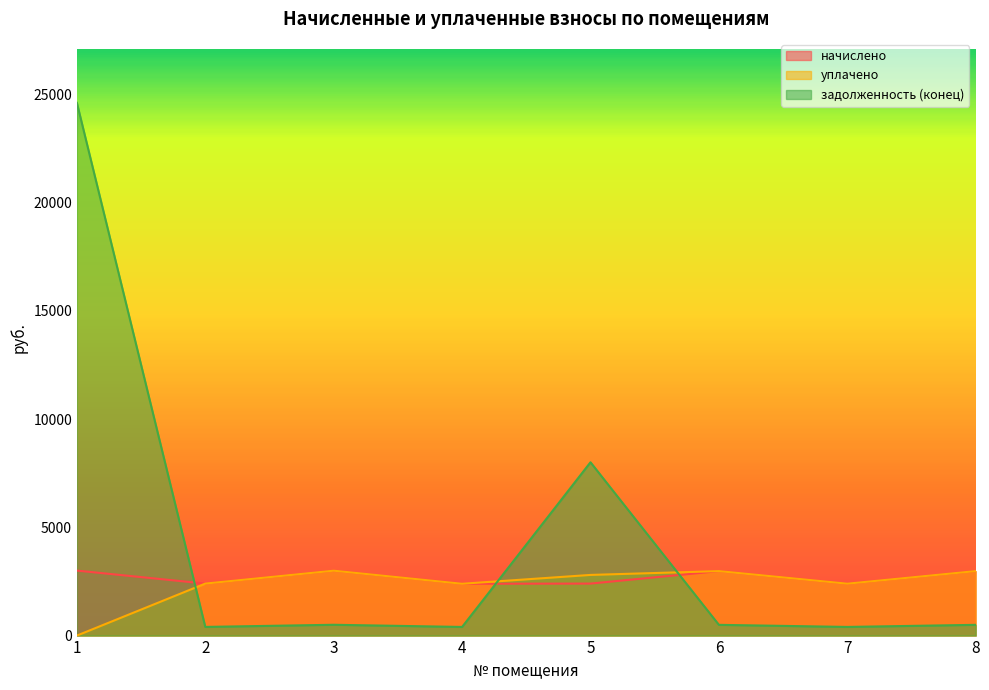

How many lines are shown in the chart?

3